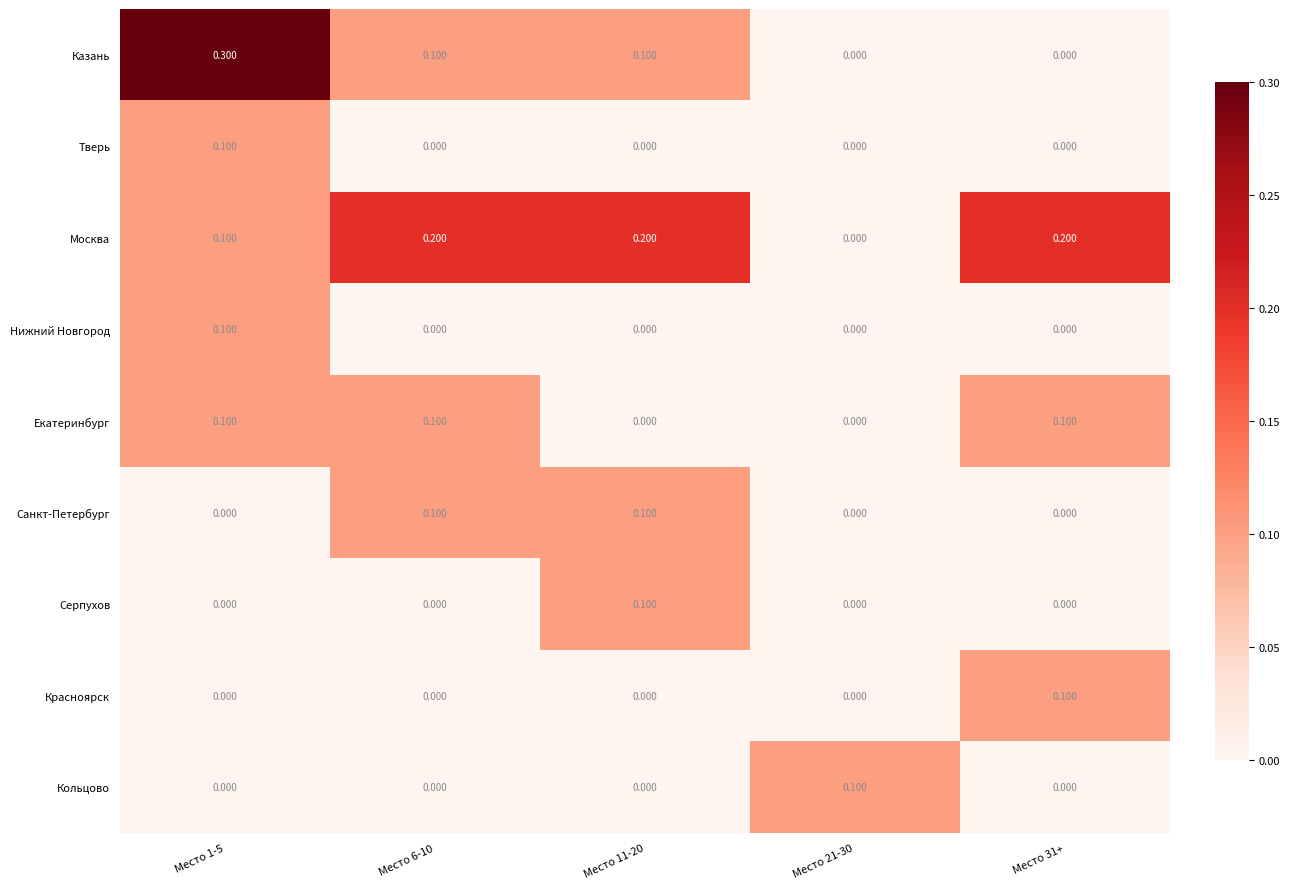

Which series has the largest total across all categories?

Москва